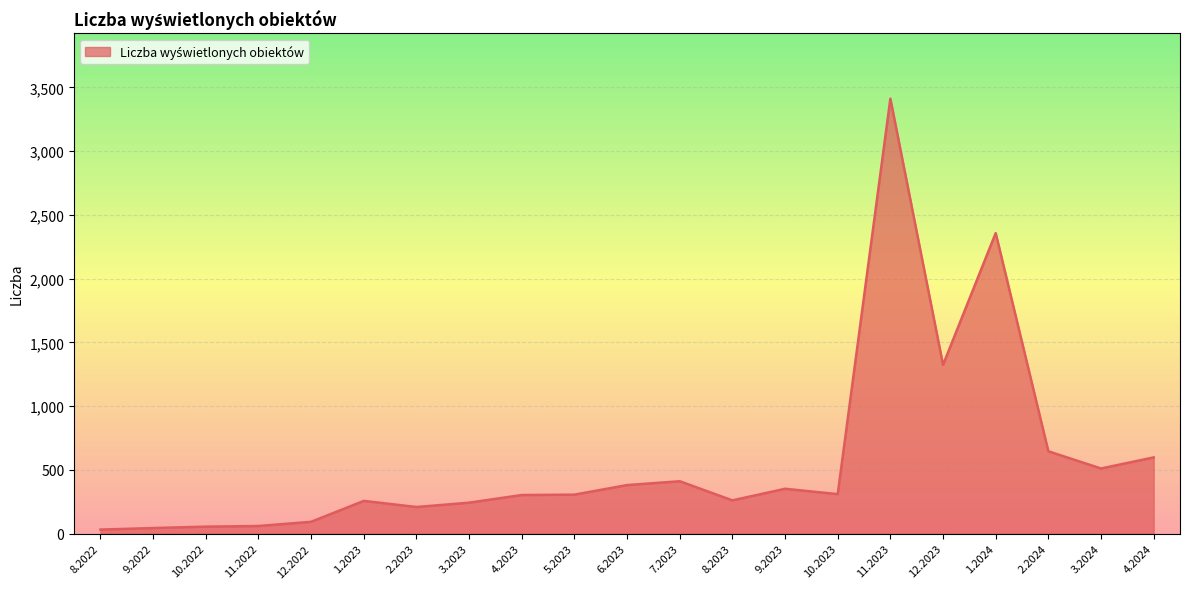

Is it true that the value at 9.2023 is 516?

False